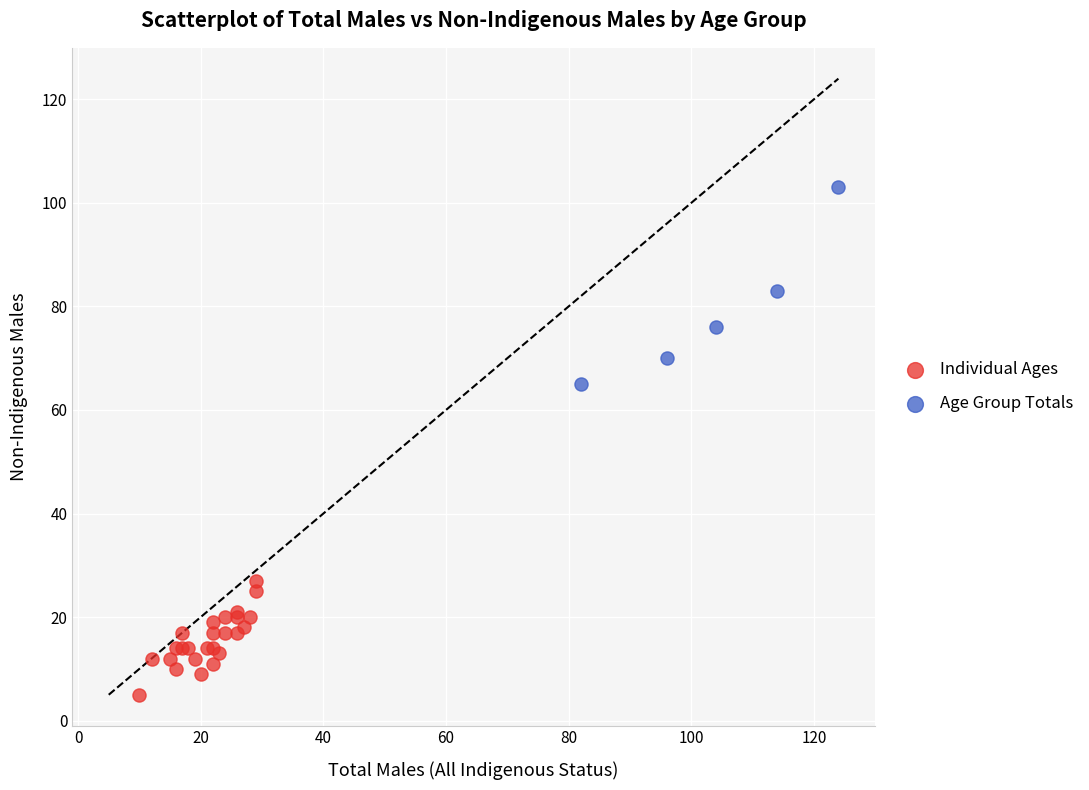

What are all the series names shown in the legend?

Individual Ages, Age Group Totals